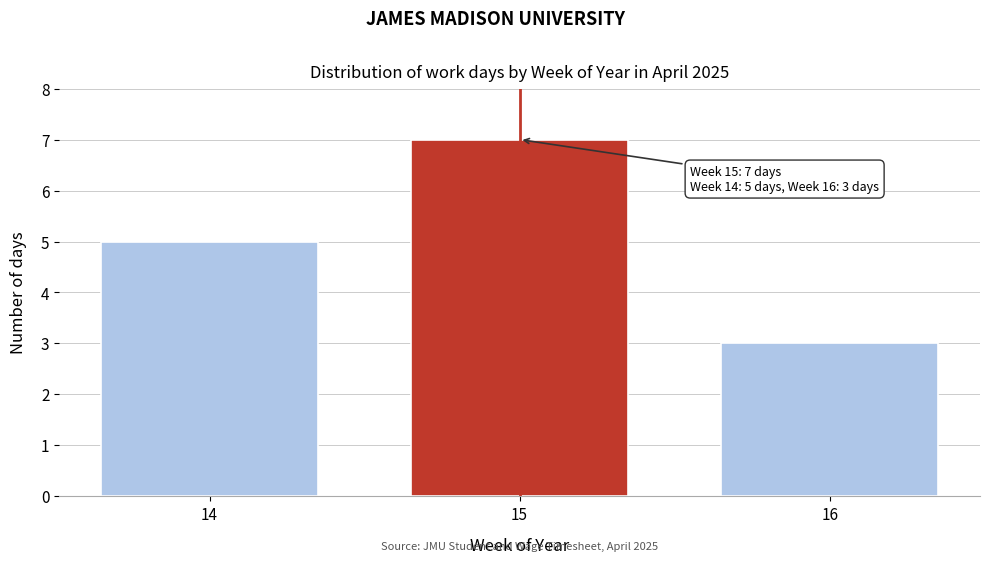

Reading left to right, extract all data points from this chart.

14=5	15=7	16=3